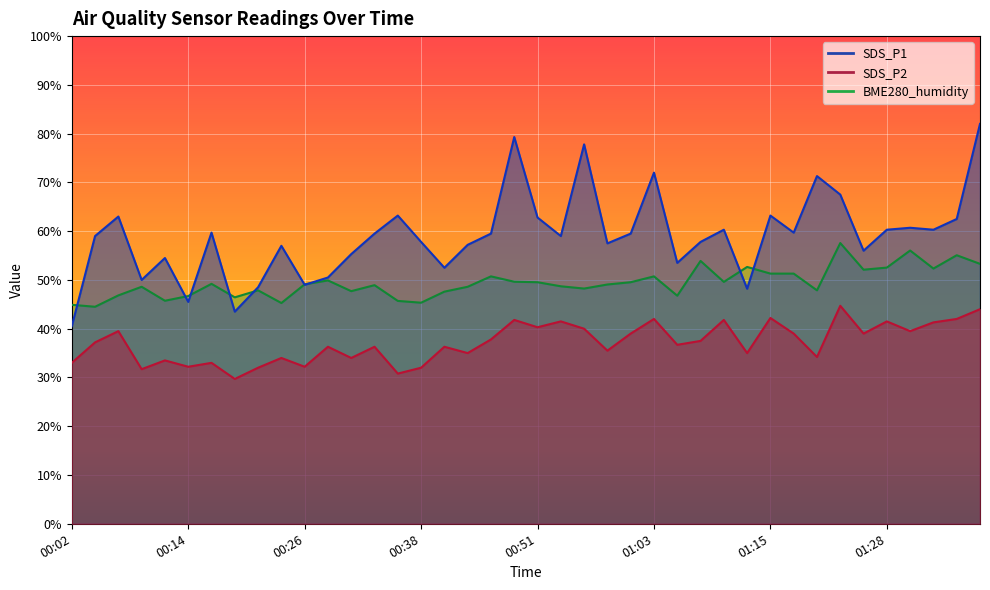

True or false: SDS_P1 and SDS_P2 intersect in this chart.

False